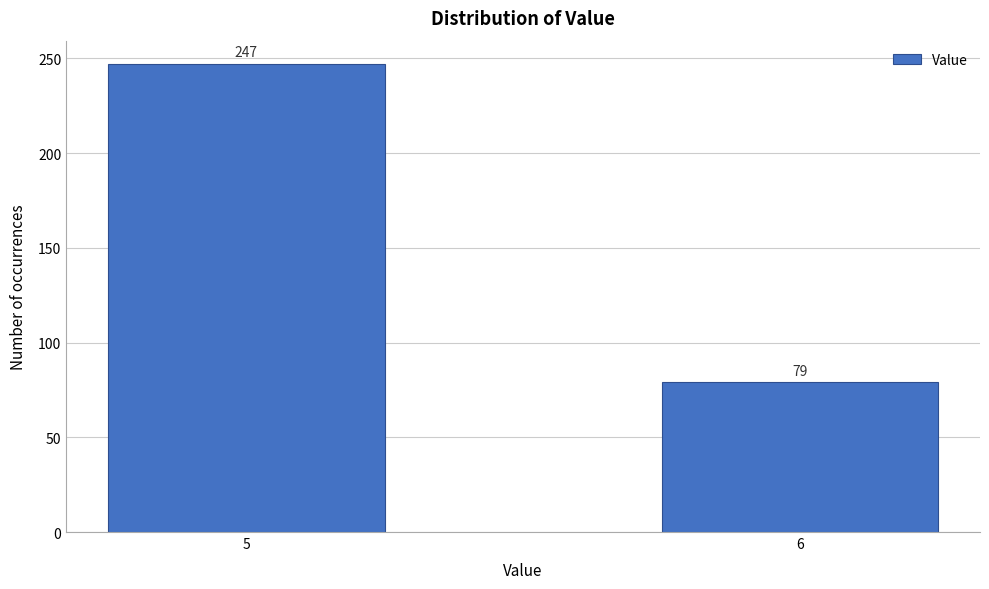

Reading right to left, list all the values displayed in this chart.

79	247